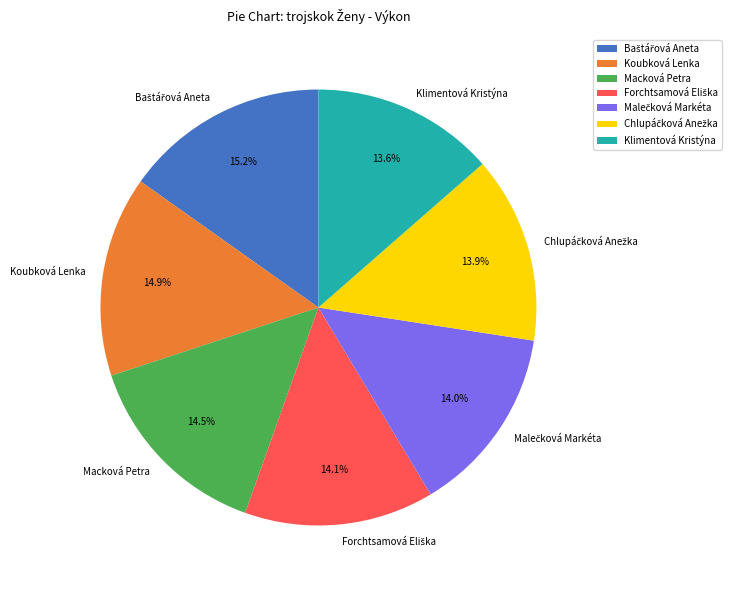

What is the ratio of the value at Klimentová Kristýna to the value at Koubková Lenka?

0.9